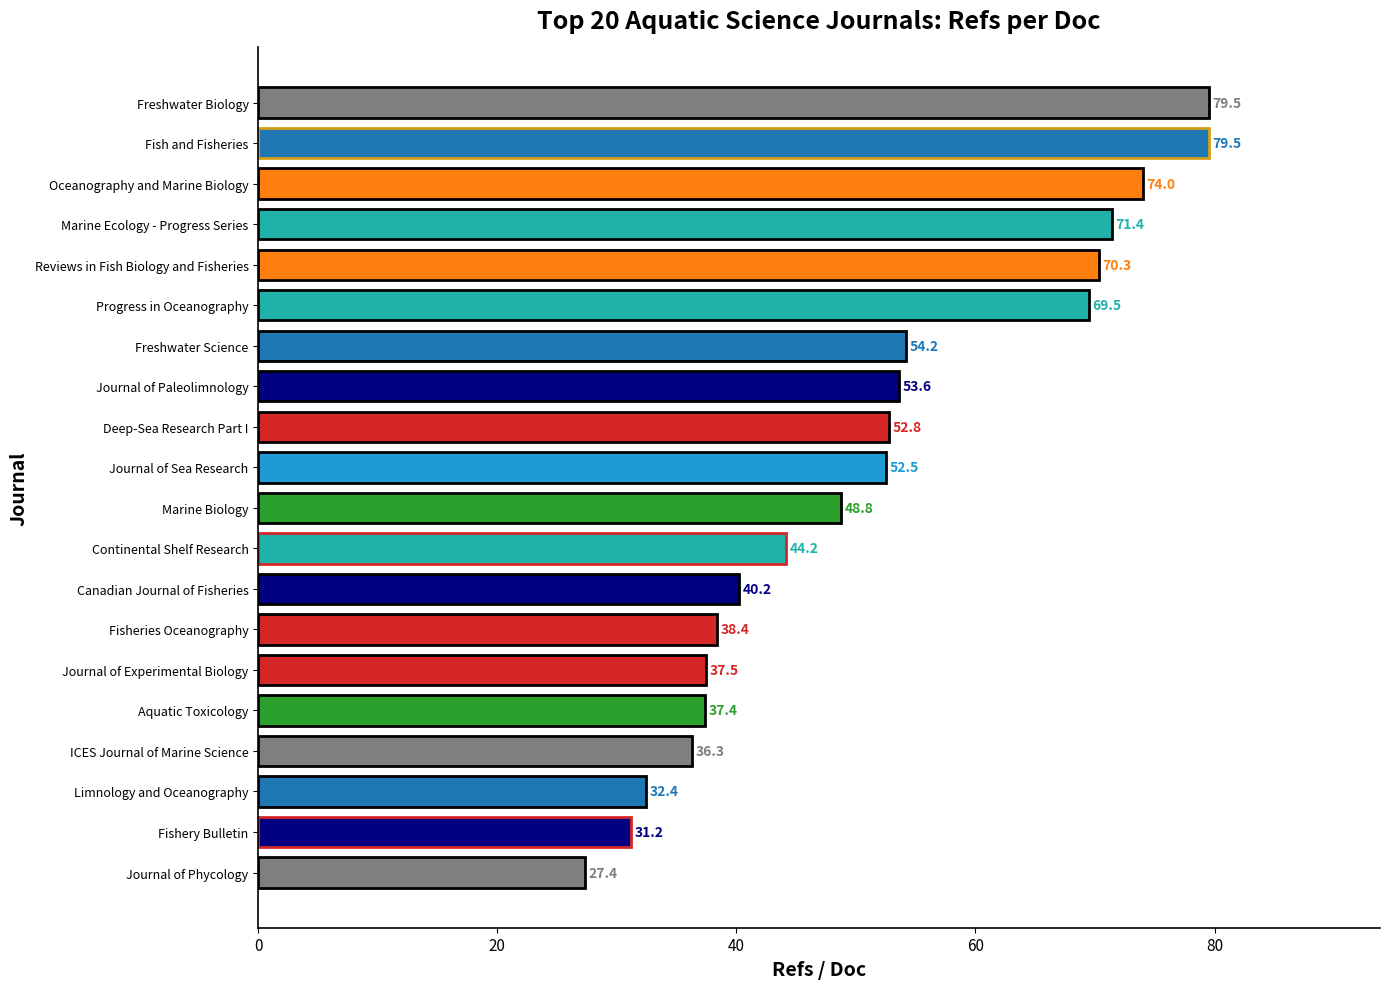

Is it true that the value at Canadian Journal of Fisheries is 40.2?

True